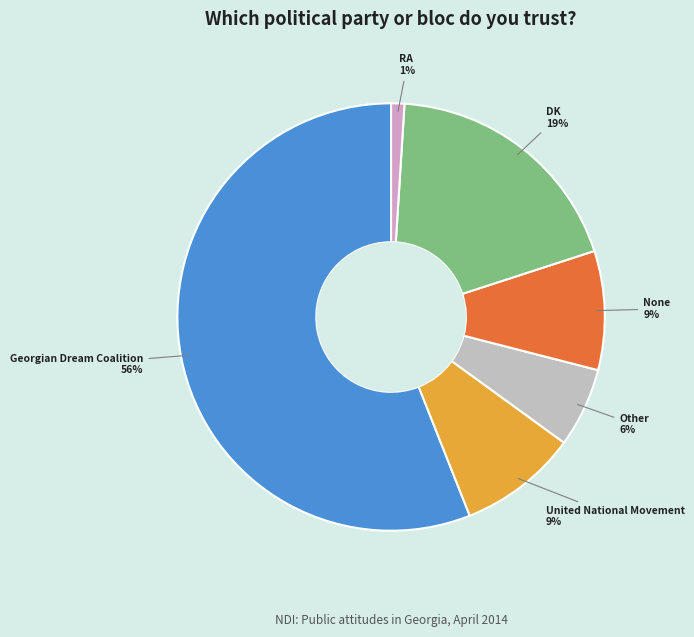

Is it true that Georgian Dream Coalition is 56% of the pie?

True